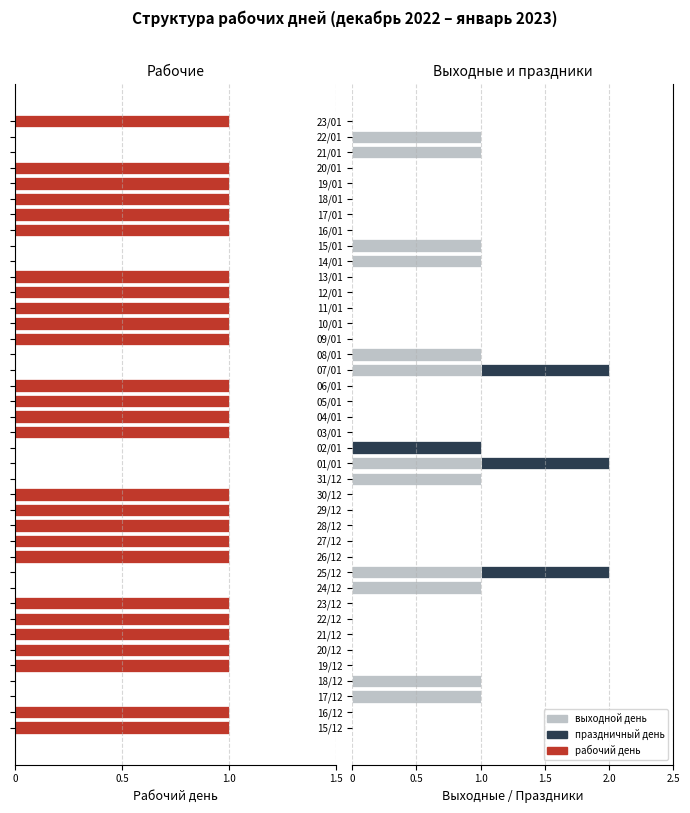

What are all the series names shown in the legend?

рабочий день, выходной день, праздничный день